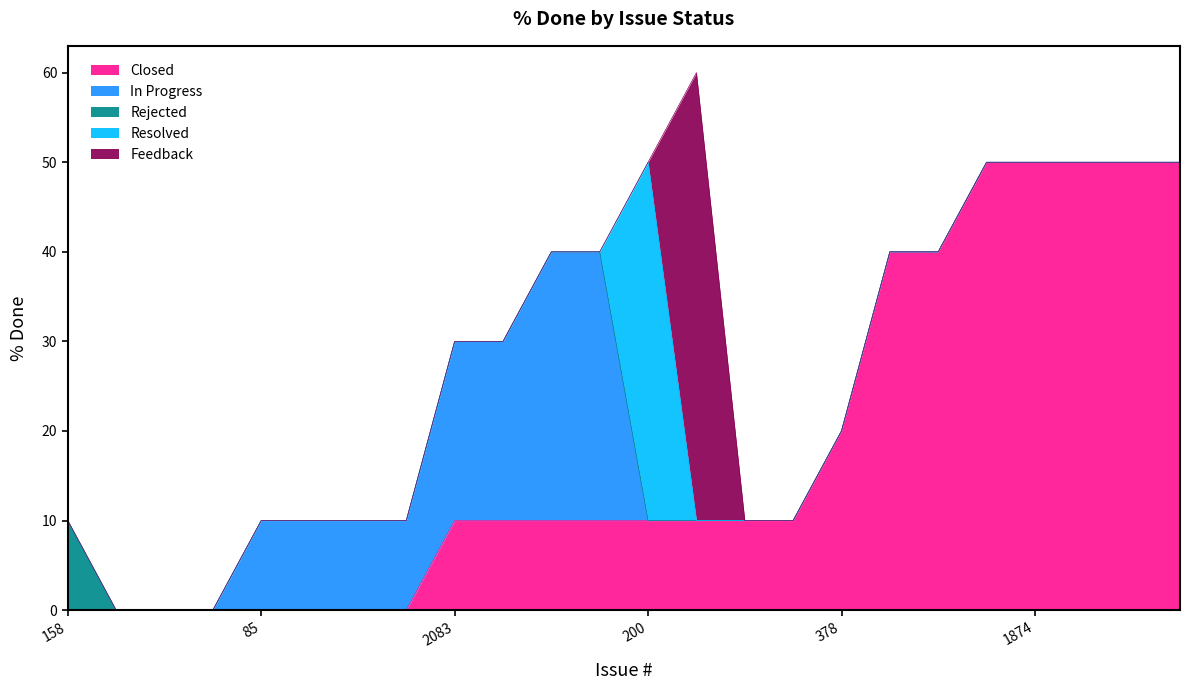

How many times do Closed and In Progress cross each other?

1